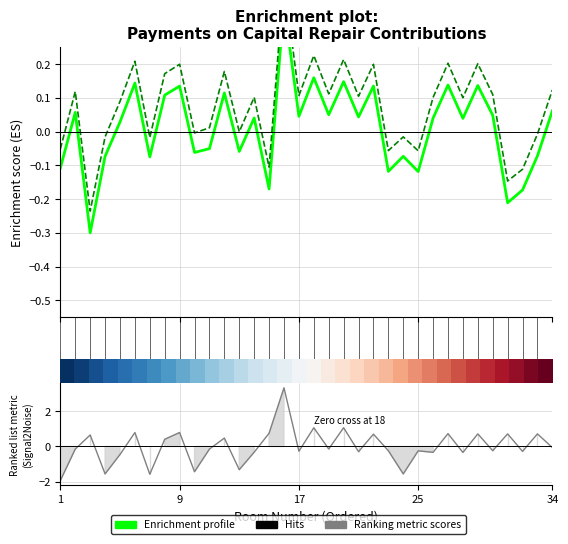

What is the maximum value for Ranking metric scores?

3.3